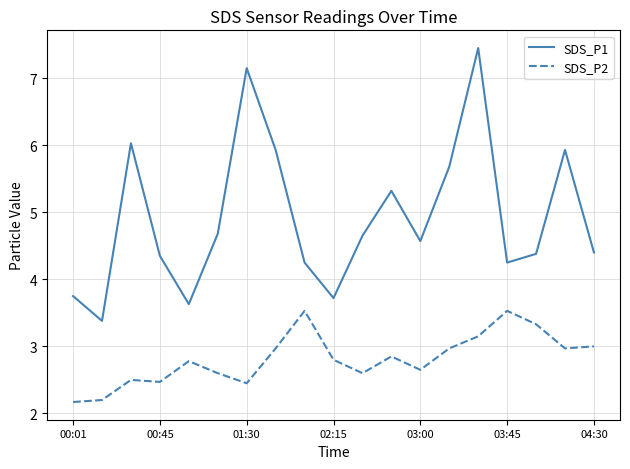

What is the sum of all SDS_P2 values?

53.5